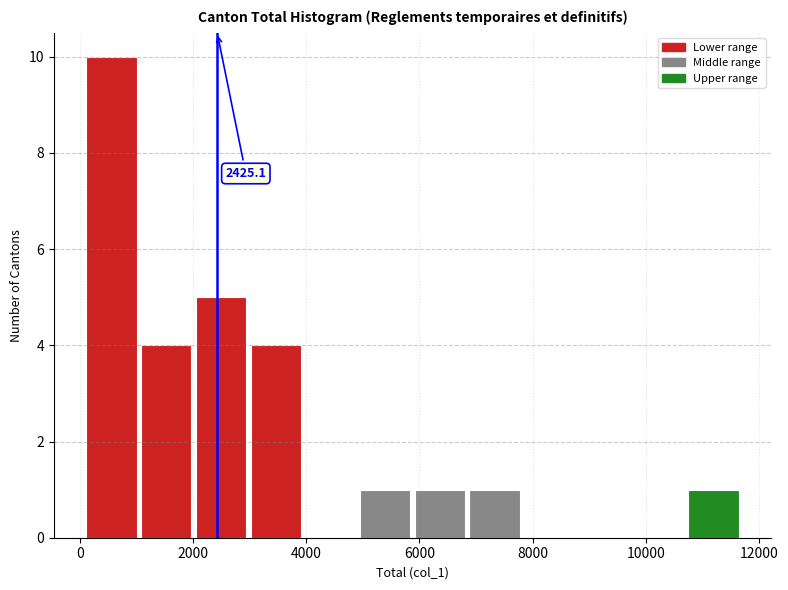

Which range on the x-axis has the tallest bar?

0 to 1000